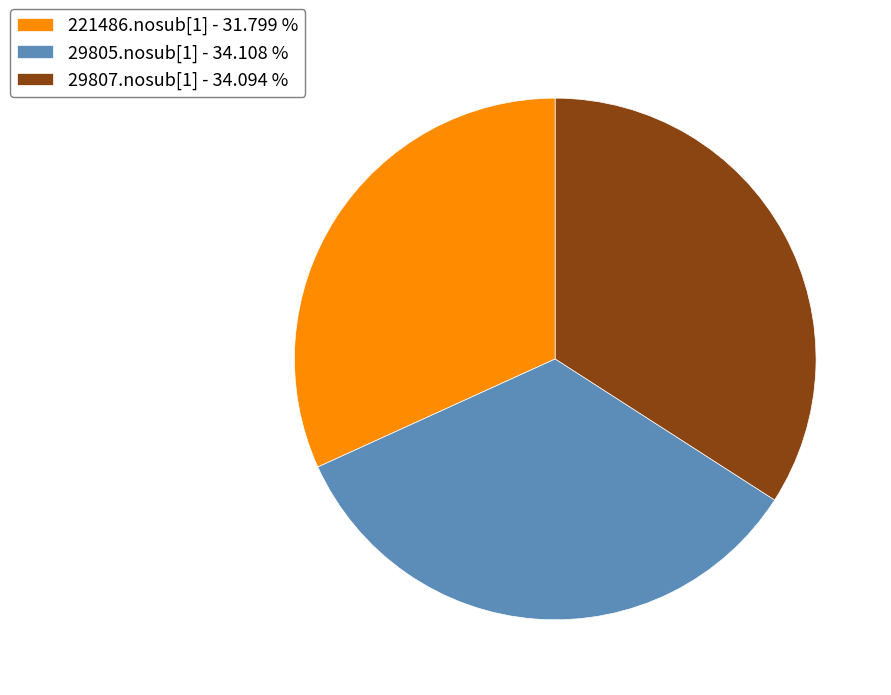

Does 29807.nosub[1] - 34.094 % account for over 50% of the chart?

No